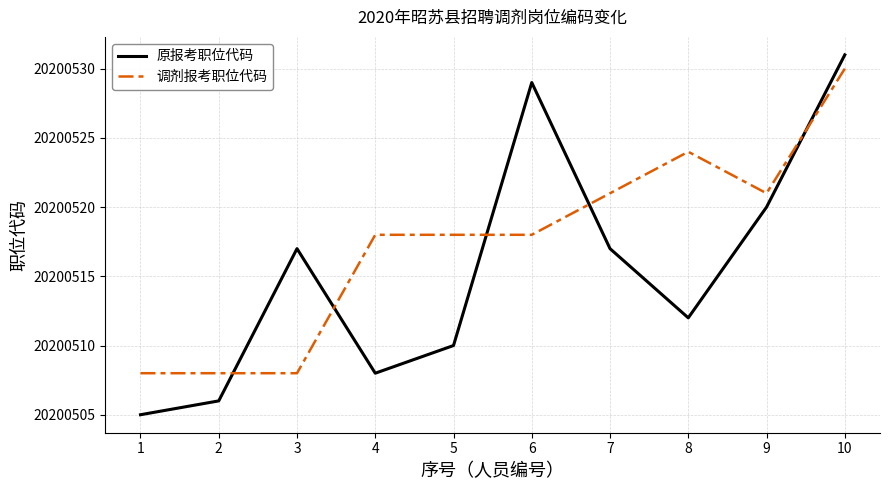

Which series has the largest range (max minus min)?

原报考职位代码